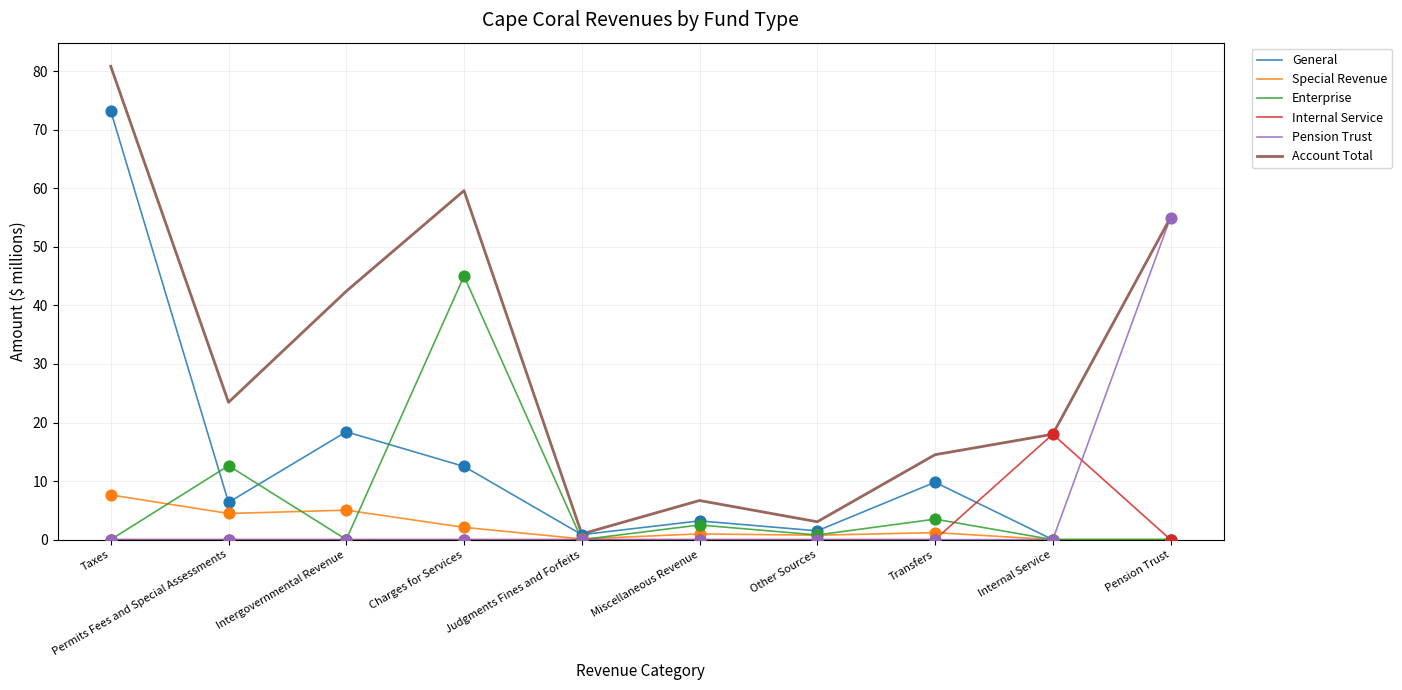

Is the value of Special Revenue at Miscellaneous Revenue greater than the value of Enterprise at Judgments Fines and Forfeits?

Yes